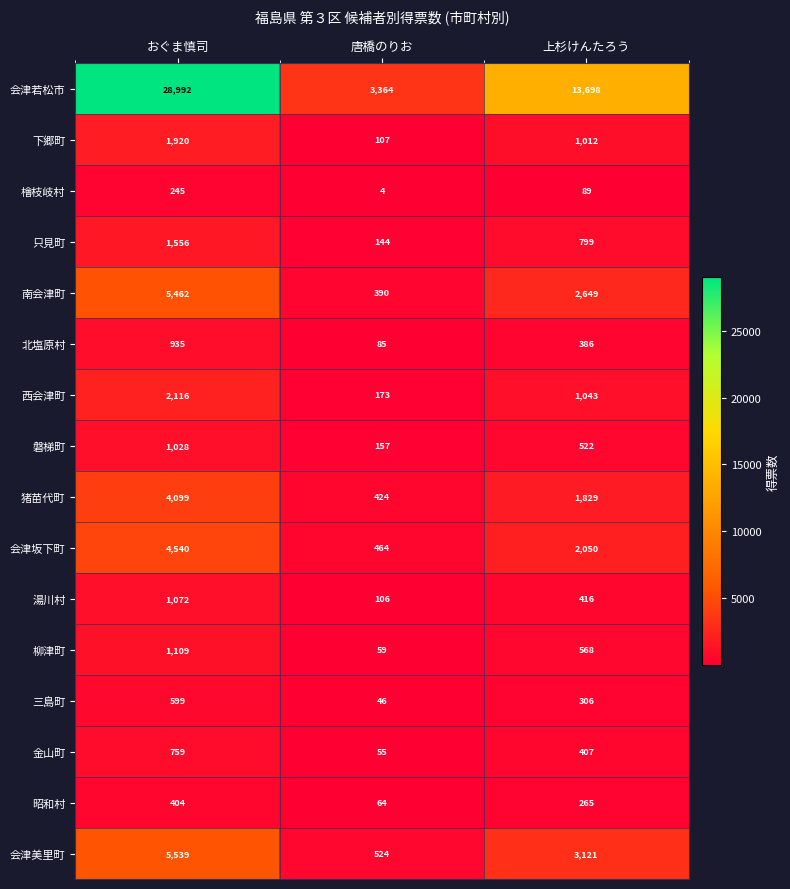

Rank the series by their maximum value, from highest to lowest.

会津若松市, 会津美里町, 南会津町, 会津坂下町, 猪苗代町, 西会津町, 下郷町, 只見町, 柳津町, 湯川村, 磐梯町, 北塩原村, 金山町, 三島町, 昭和村, 檜枝岐村